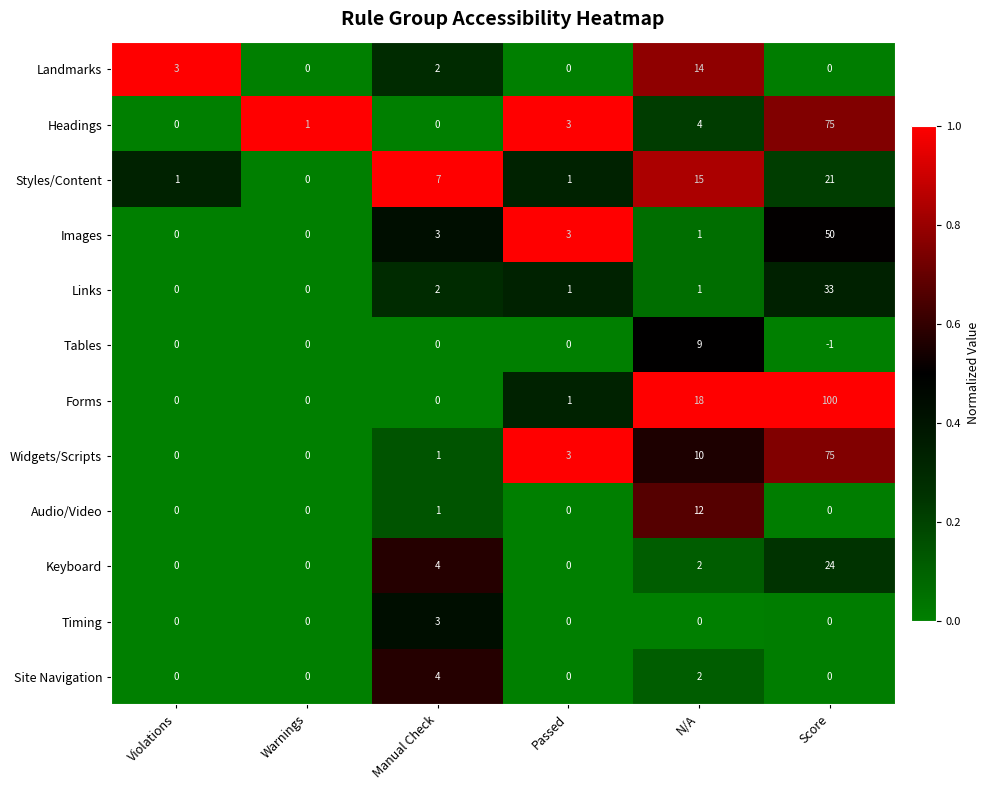

Which series has the largest total across all categories?

Forms